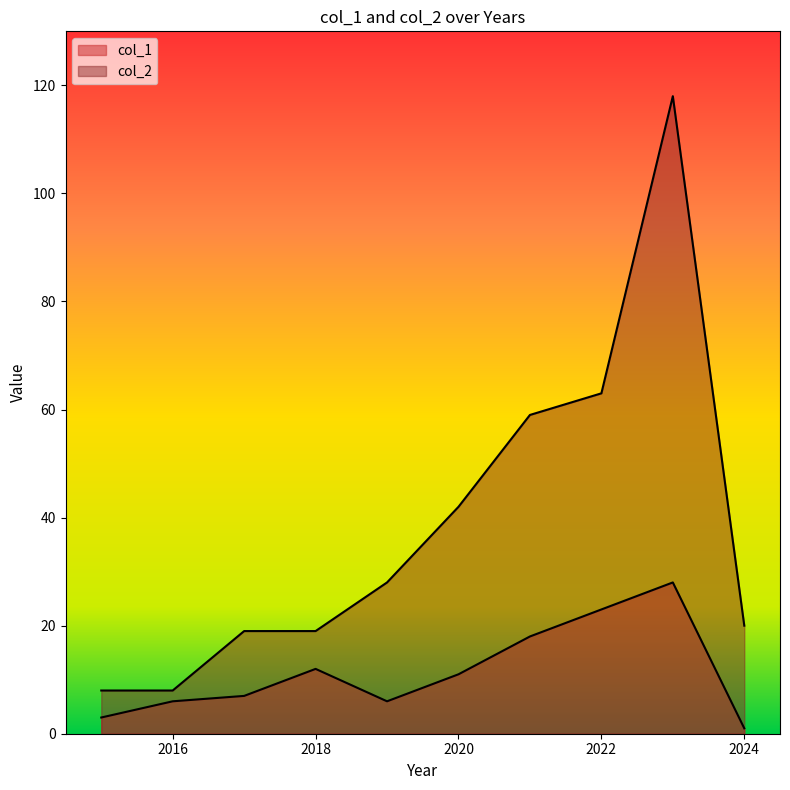

Which series has the largest total across all categories?

col_2